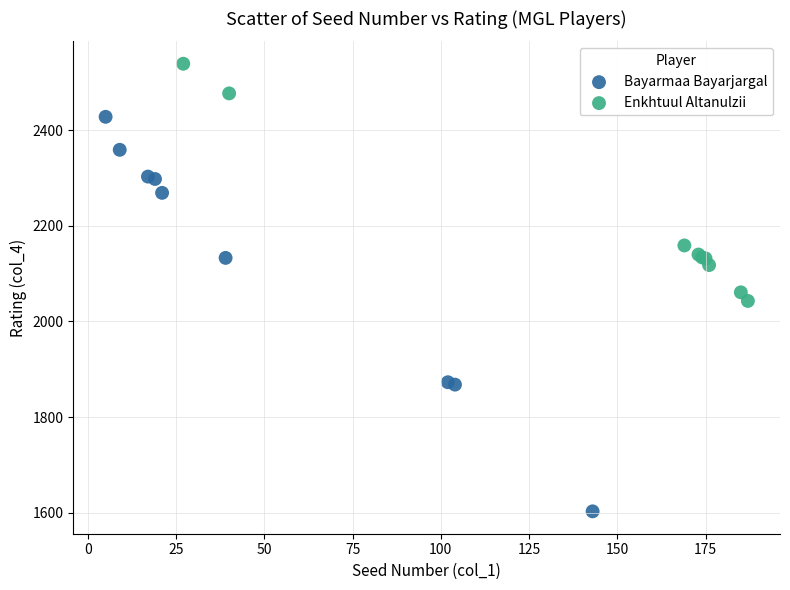

Which series has the widest spread of Y values?

Bayarmaa Bayarjargal